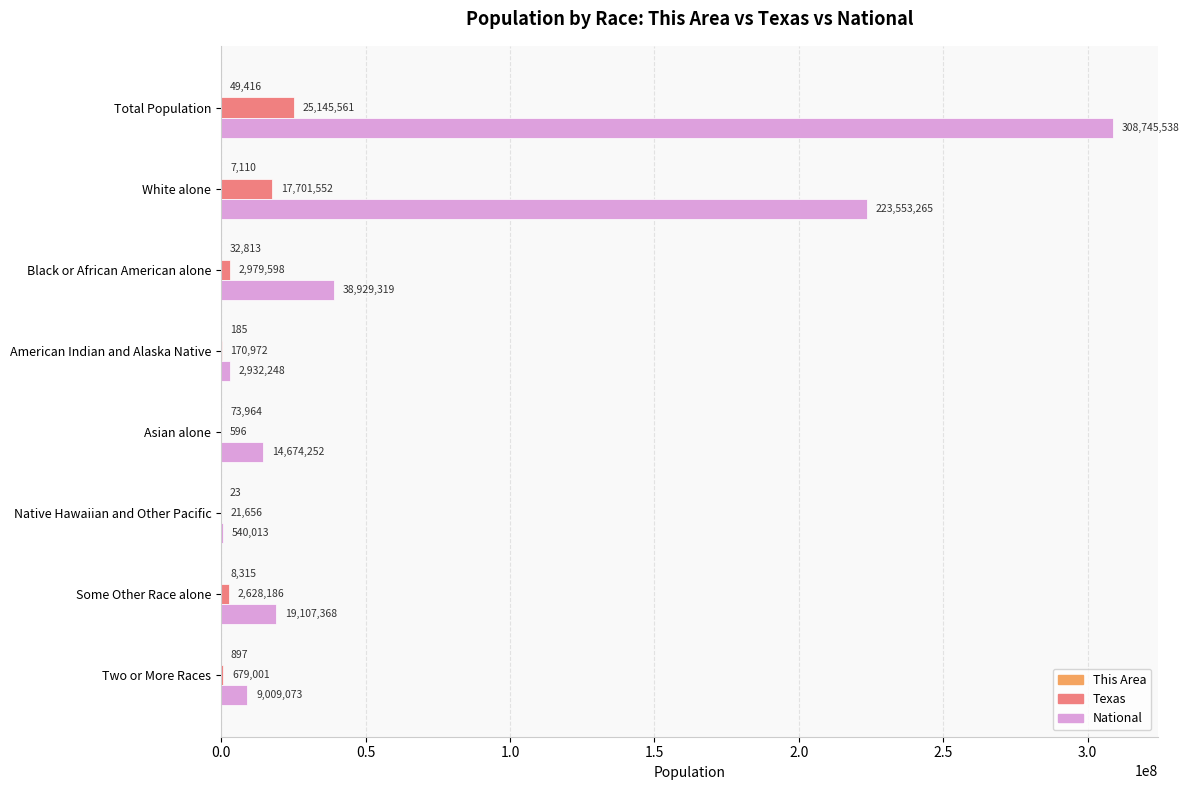

Which series has the largest total across all categories?

National